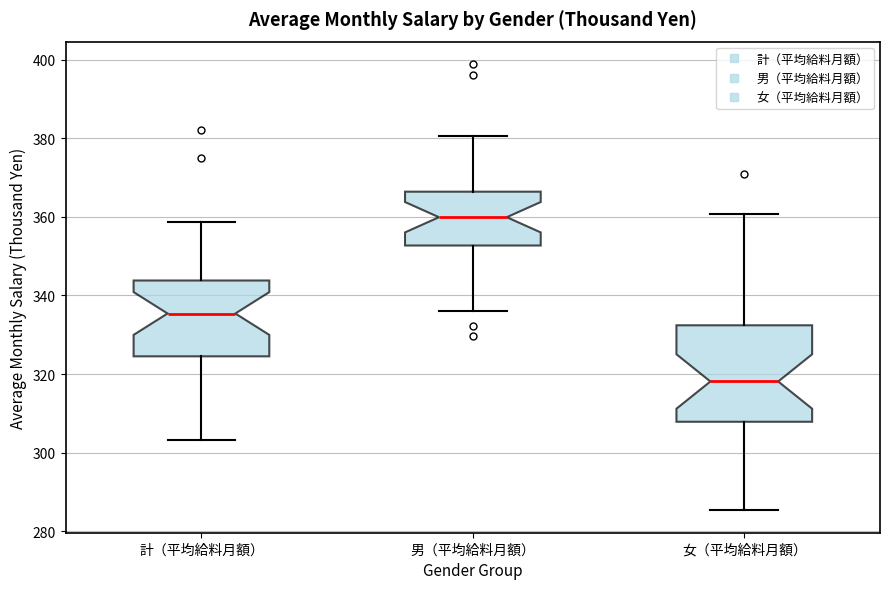

Reading left to right, transcribe this box plot: for each box, give where its median line is, the range the box spans, and where its two whiskers end, as read against the y-axis. The values are not printed on the chart, so give them approximately, as read against the axis.

計（平均給料月額）: median 336, box 324 to 344, whiskers 304 to 358
男（平均給料月額）: median 360, box 352 to 366, whiskers 336 to 380
女（平均給料月額）: median 318, box 308 to 332, whiskers 286 to 360